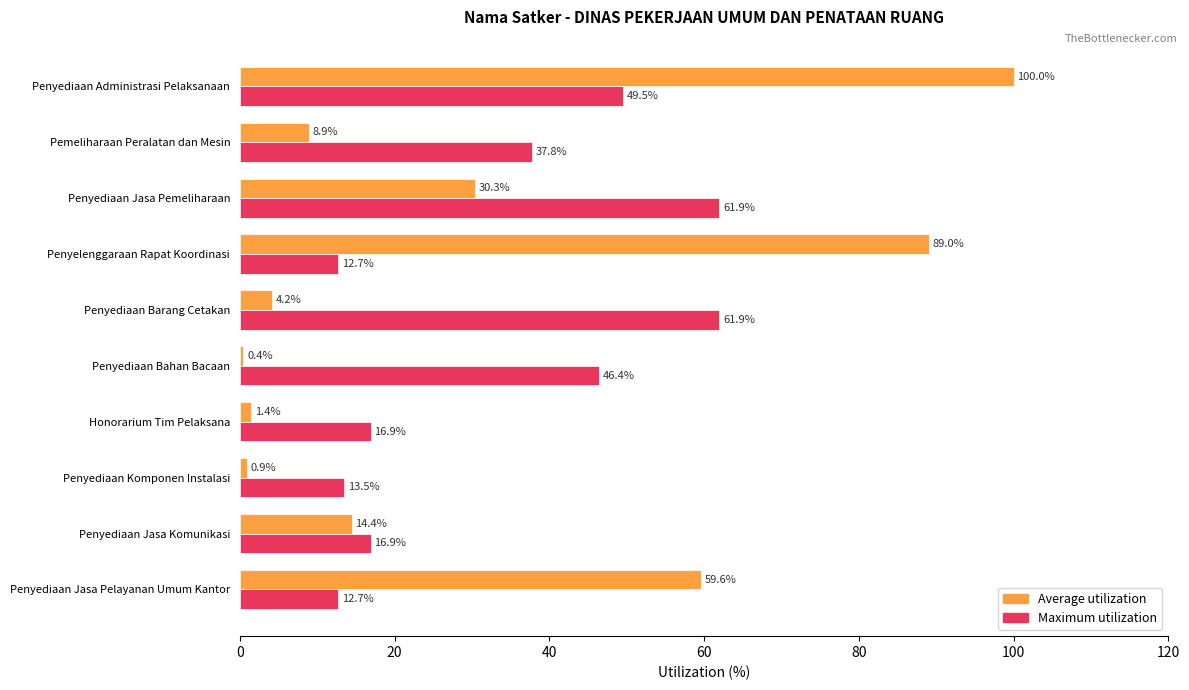

Which series changed the most between Honorarium Tim Pelaksana and Penyediaan Administrasi Pelaksanaan?

Average utilization